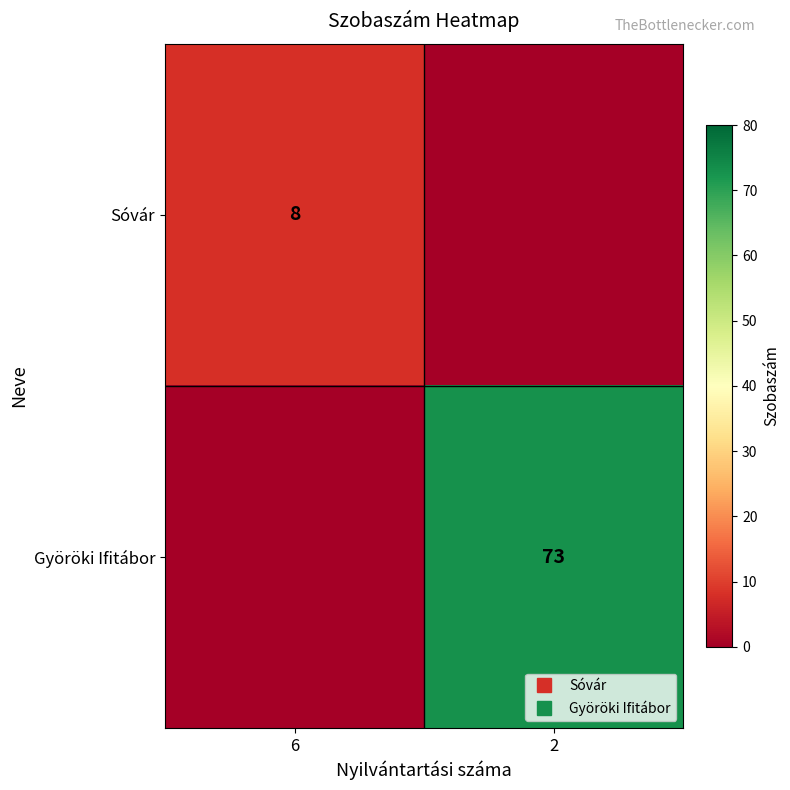

Where is Györöki Ifitábor nearest to the value 36?

6